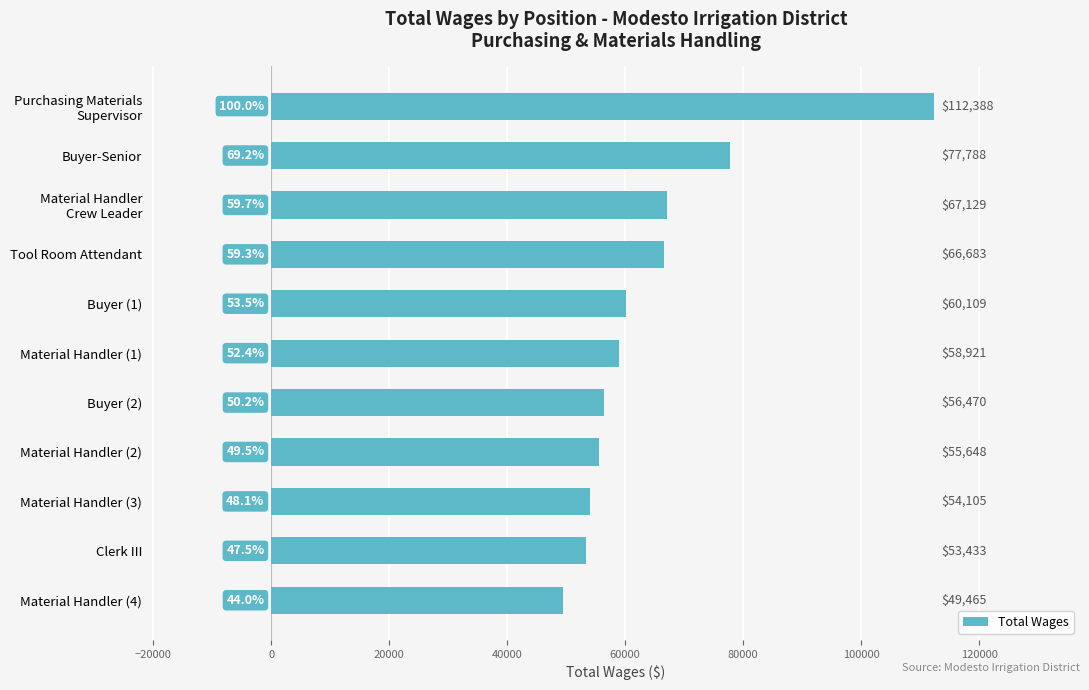

Reading top to bottom, what are all the values shown in this chart?

112388	77788	67129	66683	60109	58921	56470	55648	54105	53433	49465